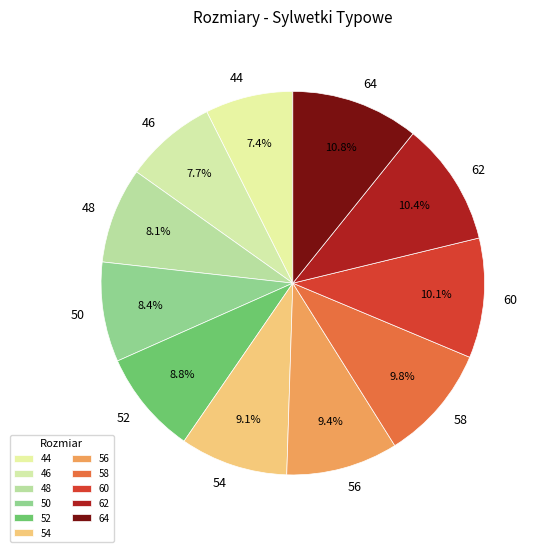

To the nearest percent, what is the difference between the 52 and 58 slice percentages?

1%